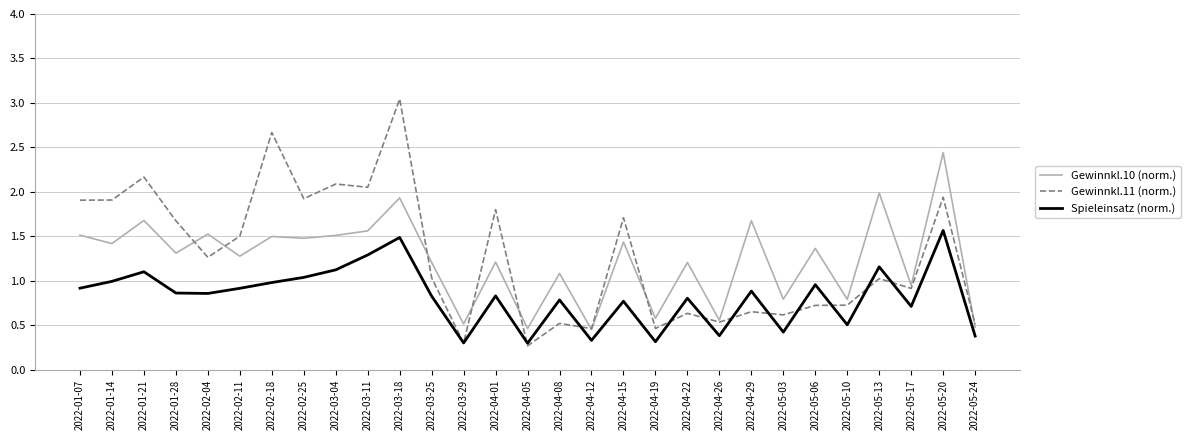

What position from the right is 2022-04-29?

8